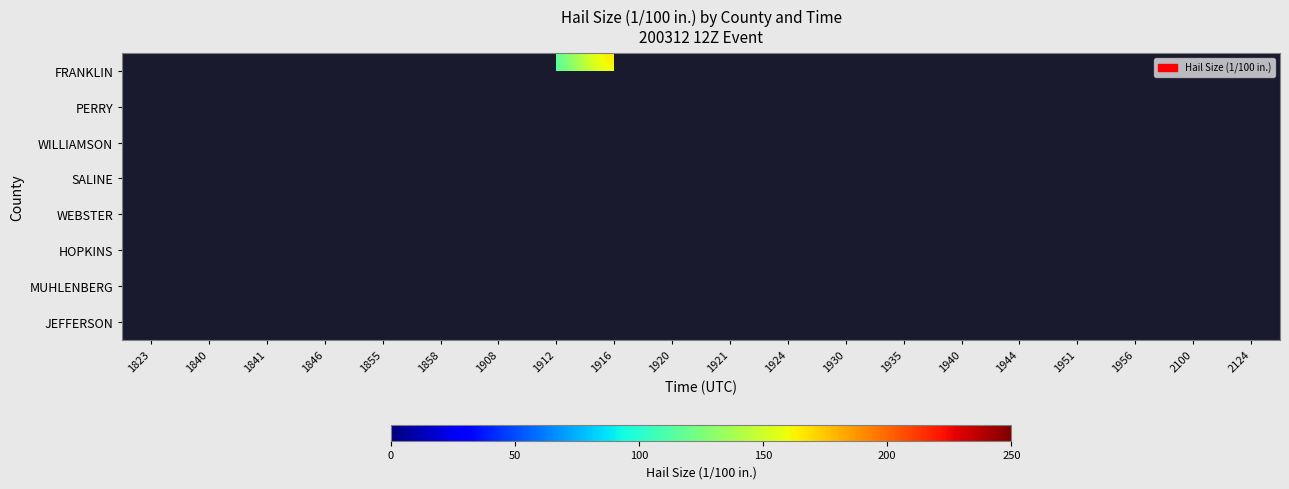

Which has a higher value, 1841 or 1846?

1841